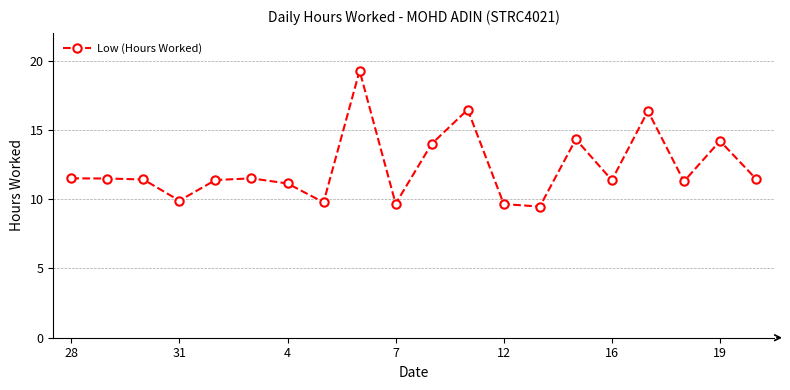

What is the greatest value displayed?

19.3